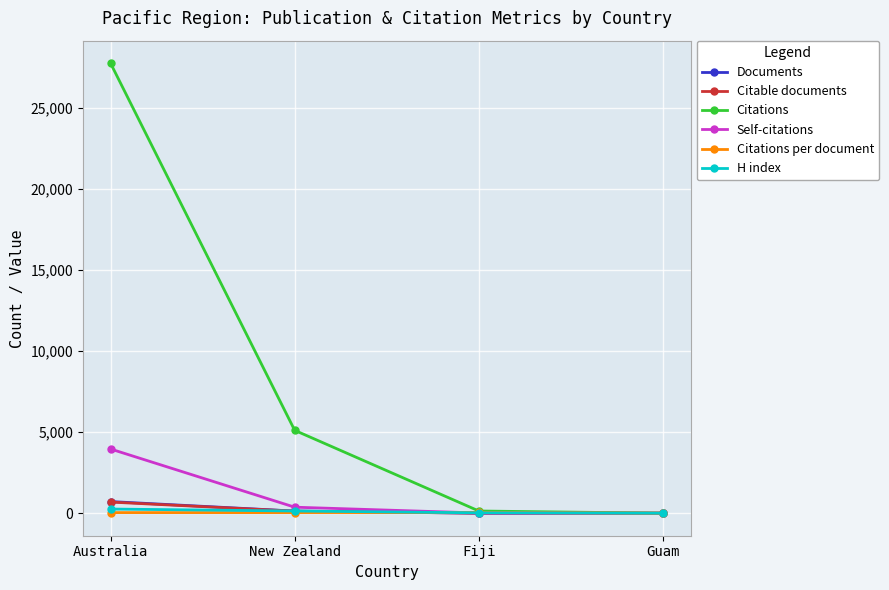

At which category is the sum across all series the highest?

Australia